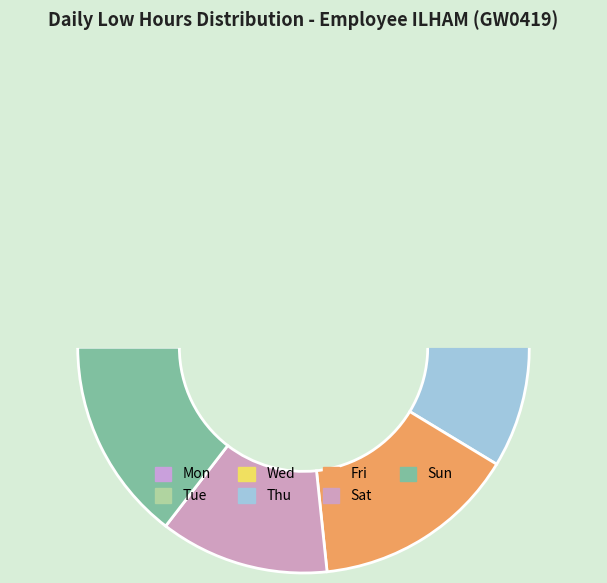

To the nearest percent, what portion does Tue represent?

14%